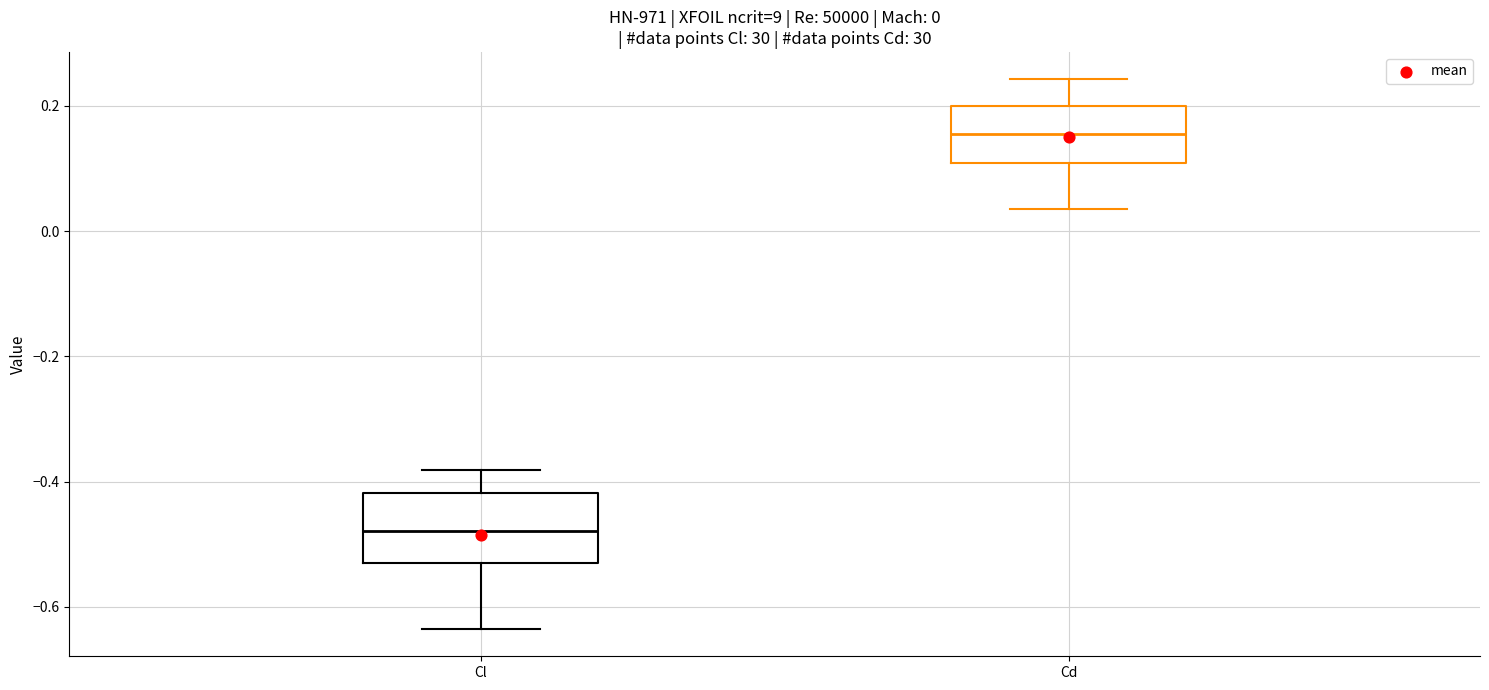

Which box has the highest median line?

Cd